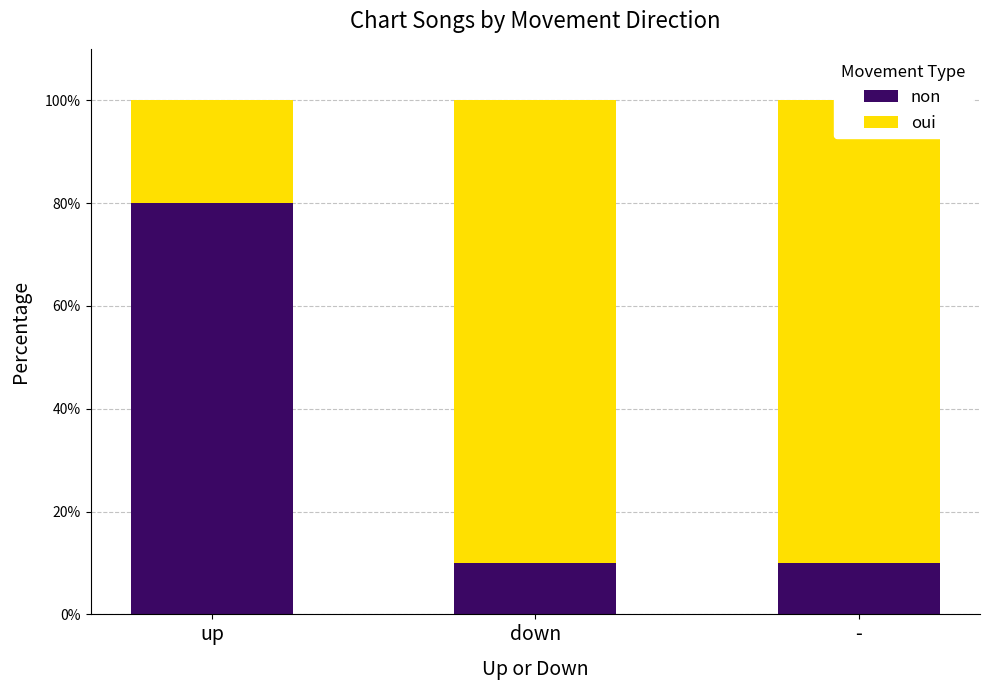

Between down and -, which series saw the biggest shift?

non